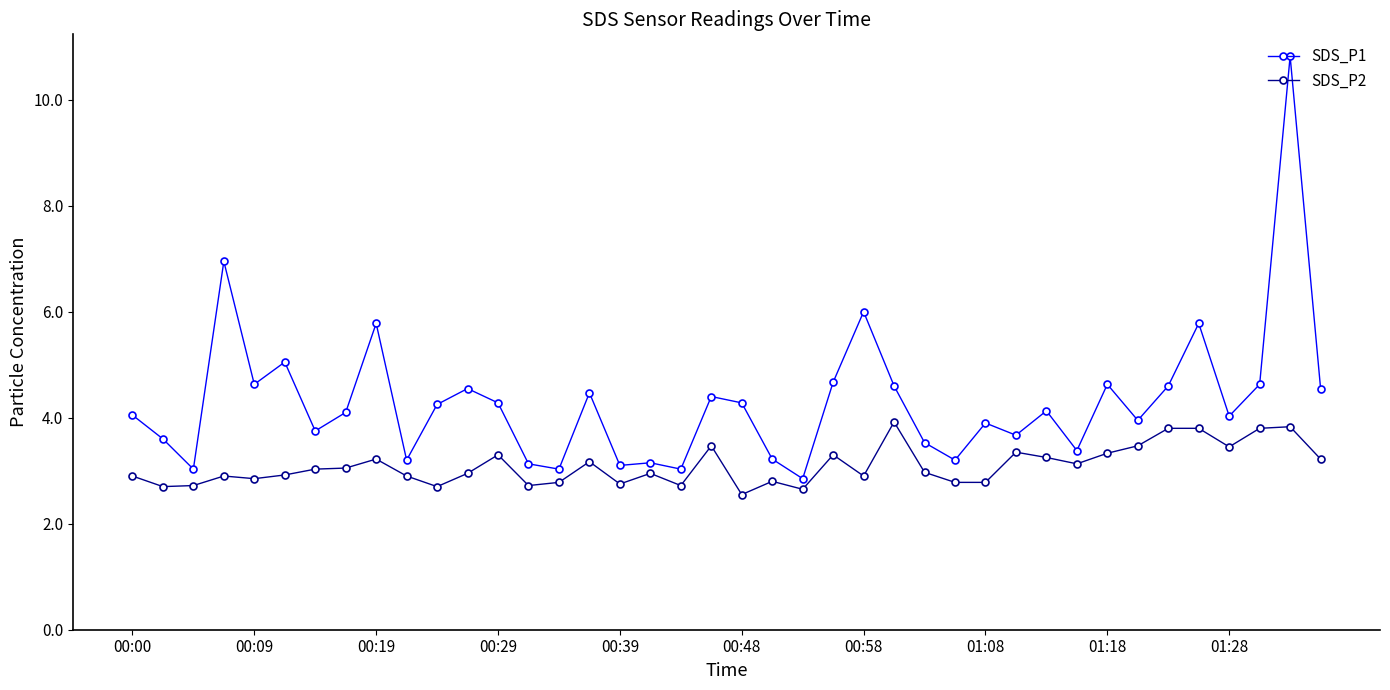

What is the maximum value shown in the chart?

10.8